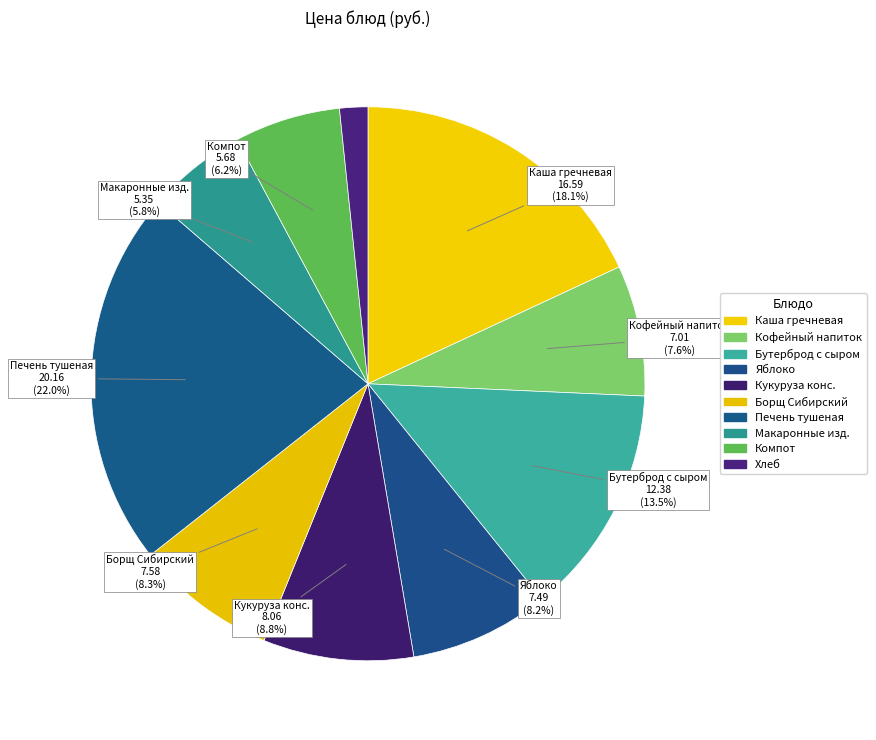

Rank the categories by value from highest to lowest.

Печень тушеная, Каша гречневая молочная с маслом, Бутерброд с сыром, Кукуруза консервированная, Борщ Сибирский с фасолью, Яблоко, Кофейный напиток на молоке, Компот из свежих яблок и лимона, Макаронные изделия, Хлеб